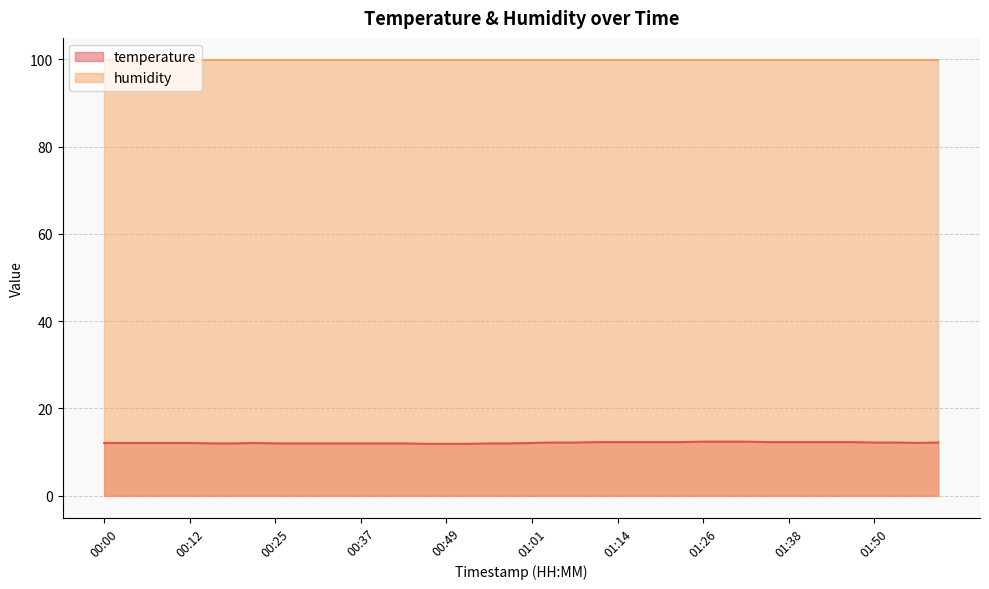

What position from the right is 01:47?

5